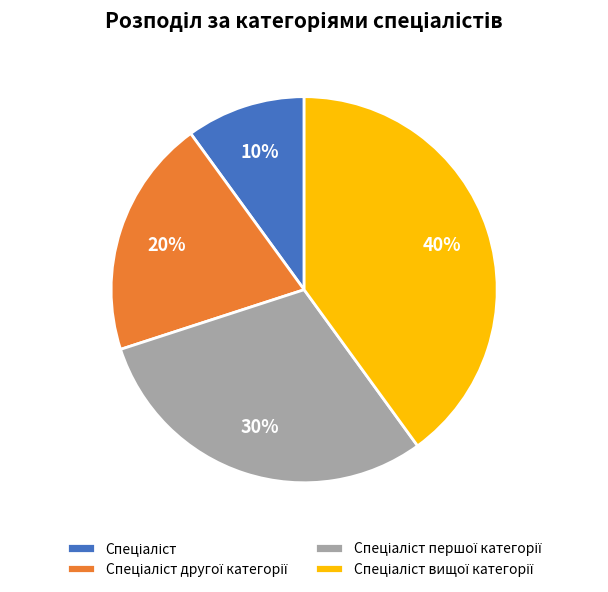

How many segments does this pie chart have?

4